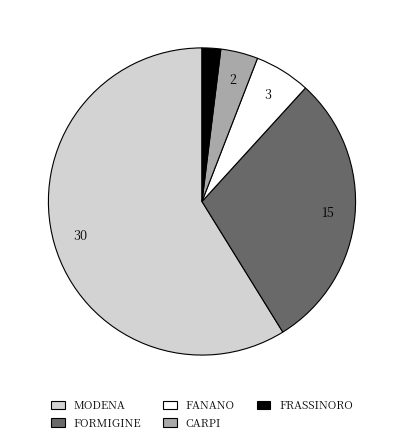

True or false: CARPI accounts for 17% of the total.

False